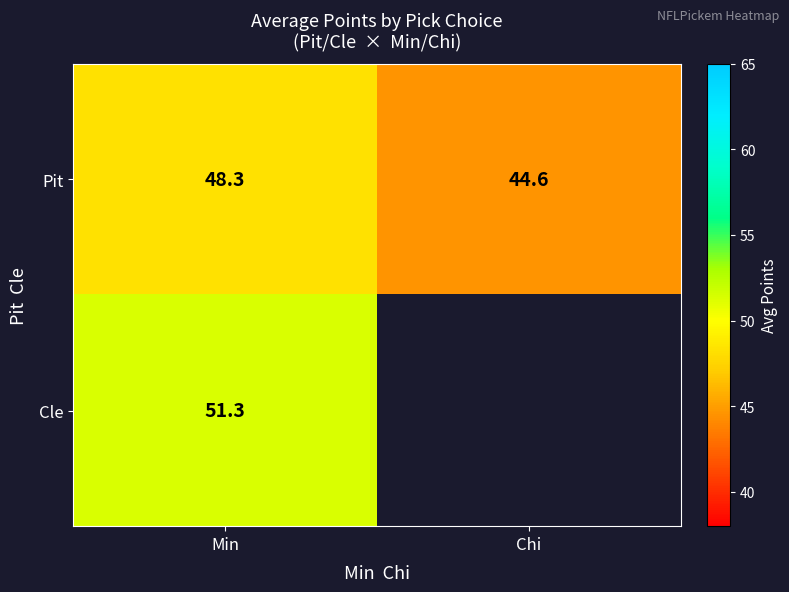

Rank the categories by Pit value from lowest to highest.

Chi, Min